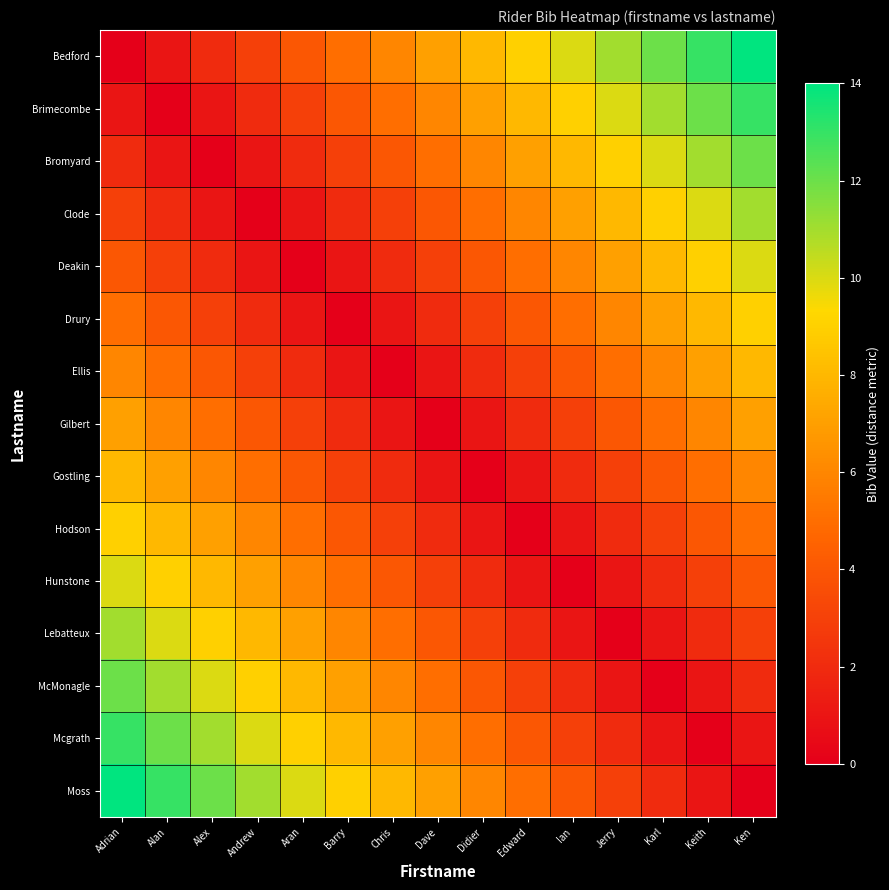

At which category does the chart reach its peak across all series?

Ken